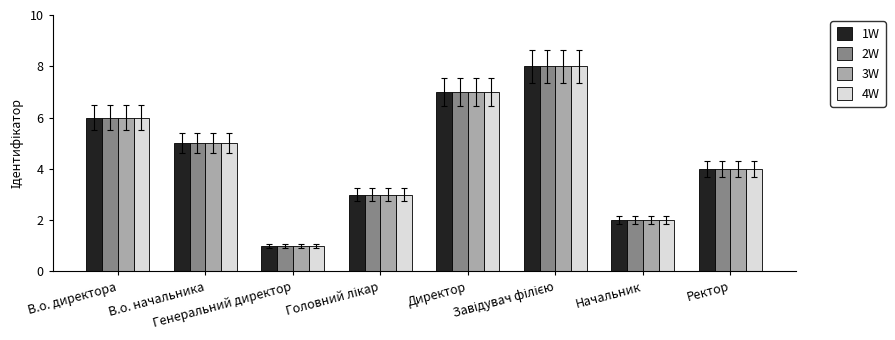

Where does the 3W series first go above 5?

В.о. директора